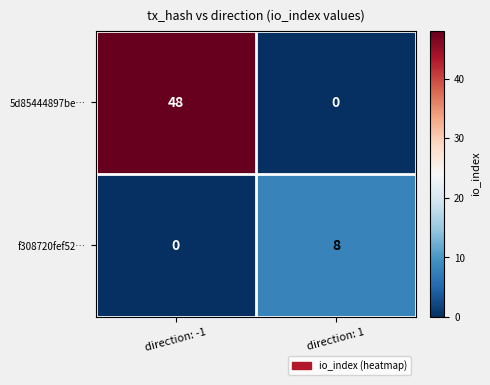

Reading right to left, list all the values displayed in this chart.

5d85444897be…: 0	48
f308720fef52…: 8	0